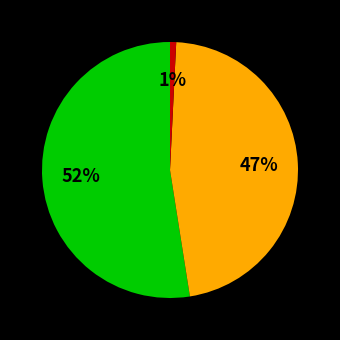

To the nearest percent, what is the average slice percentage?

33%